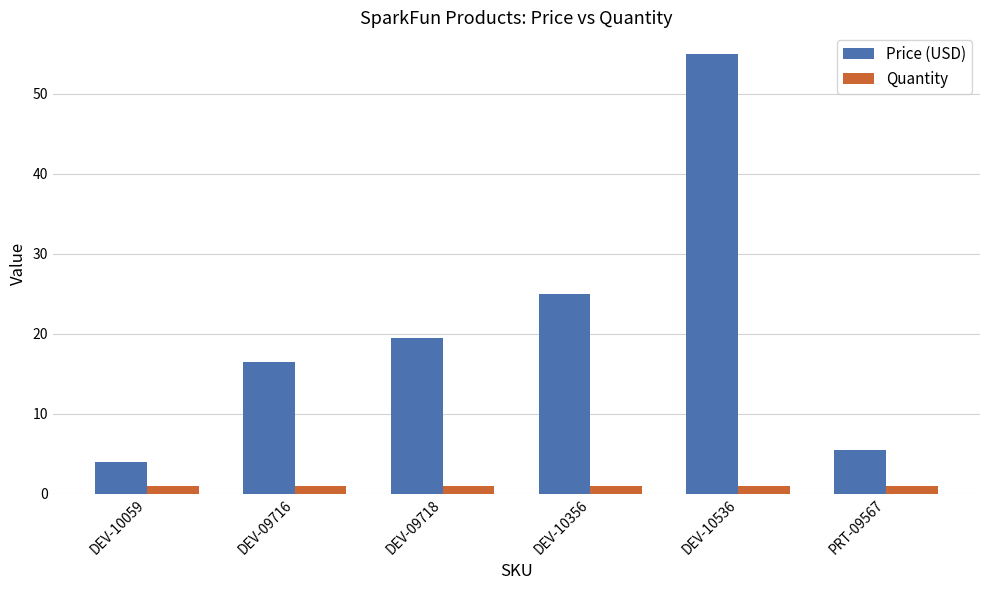

Read the Quantity value at DEV-09718.

1.0